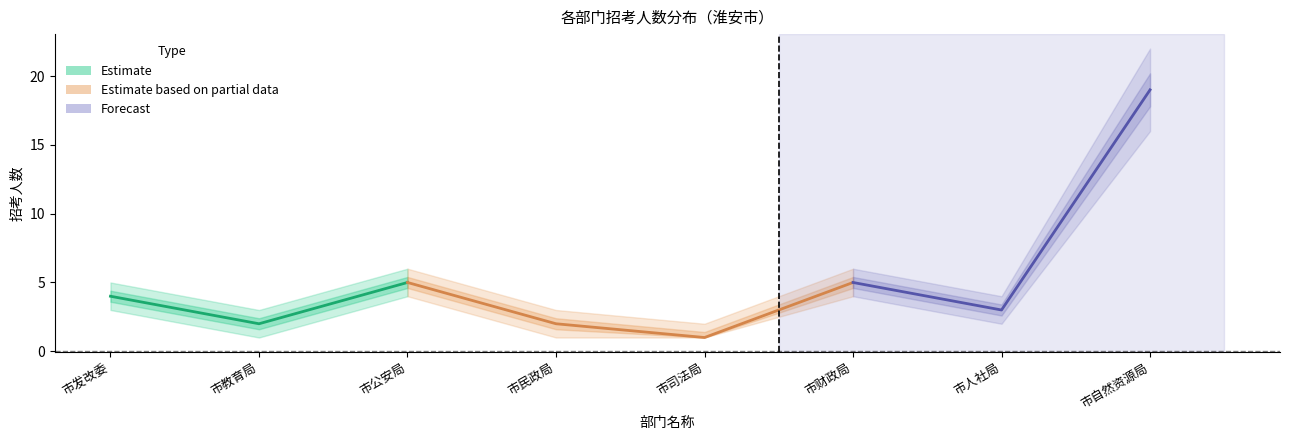

How many interior local valleys does the 招考人数_upper series have?

3